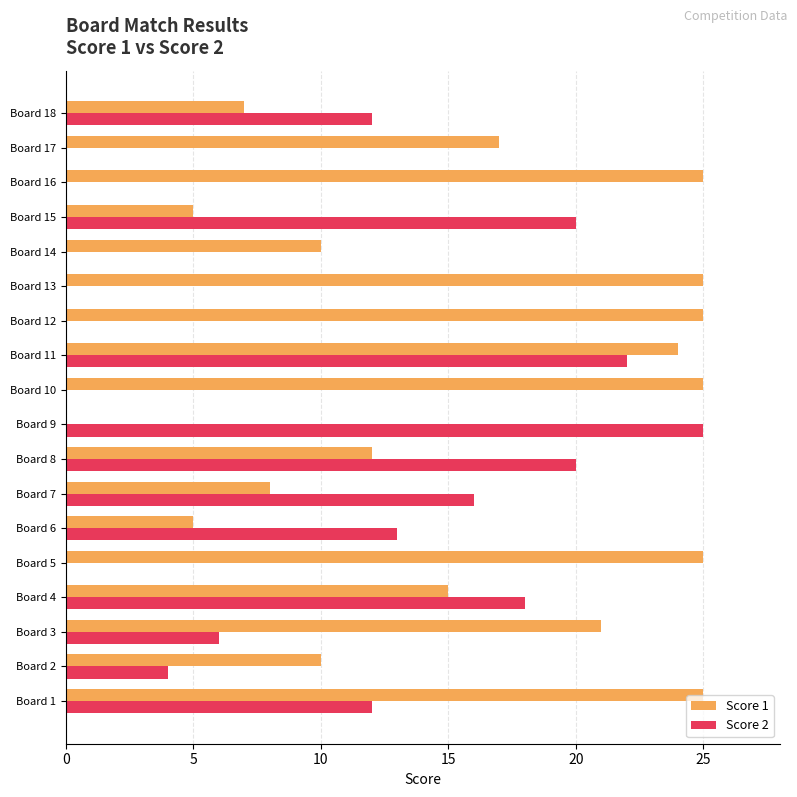

What is the sum of all Score 1 values?

284